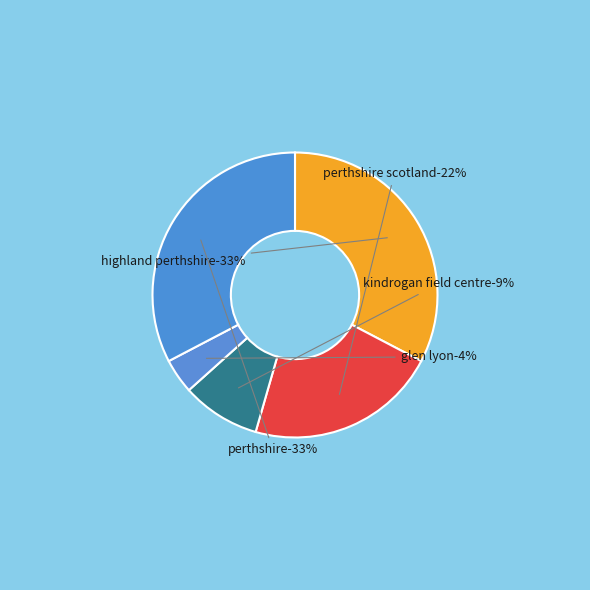

Combined, do NO APLICA (1) and NO APLICA (2) account for over 50%?

Yes